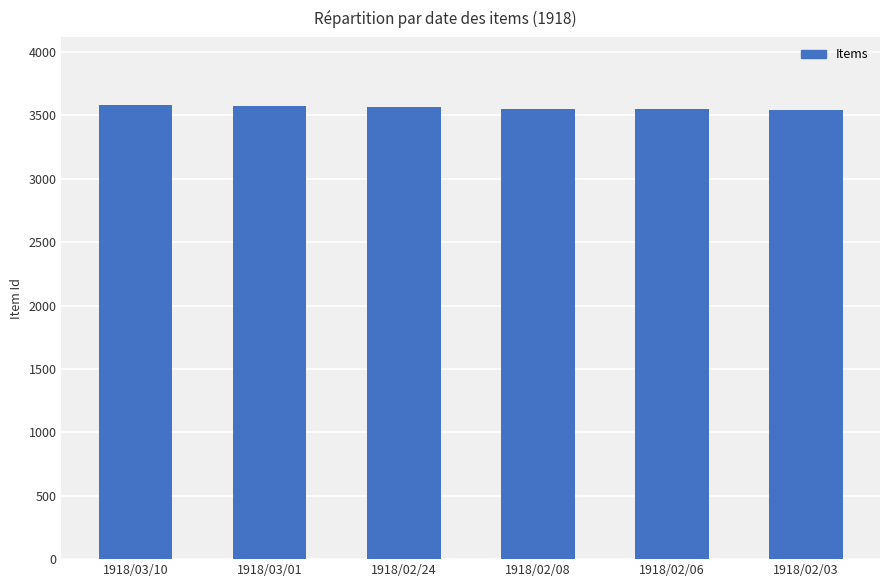

What is the label of the 3rd bar from the left?

1918/02/24